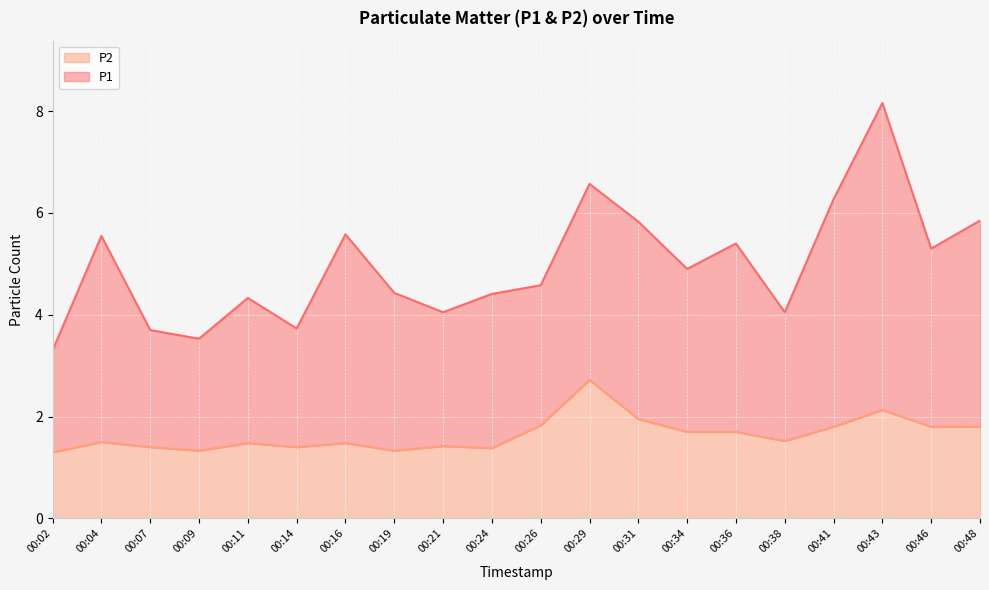

The chart shows a value of 2.2 at 00:07. True or false?

False